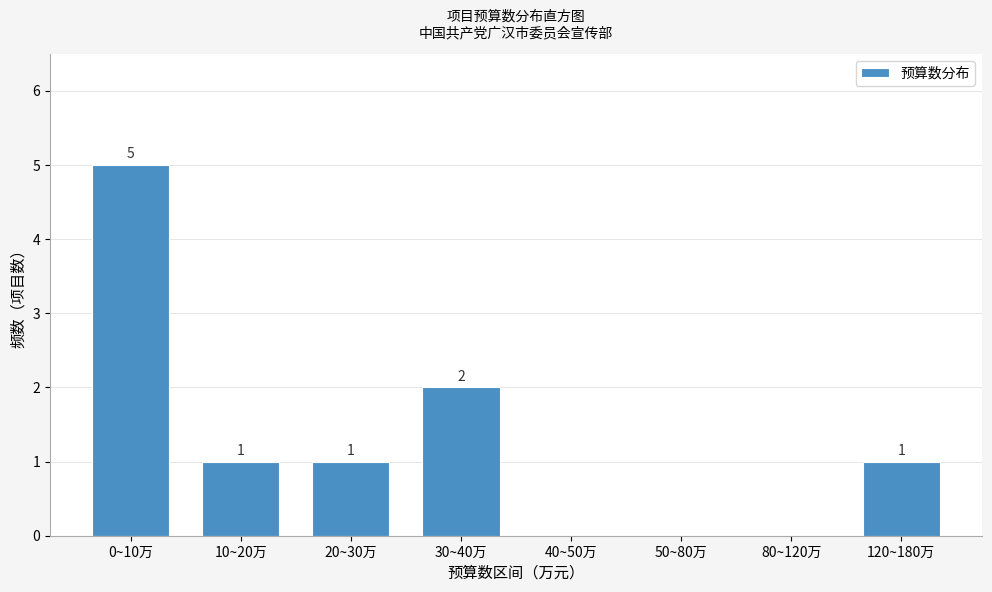

Reading left to right, transcribe all the data shown in this chart.

0~10万=5	10~20万=1	20~30万=1	30~40万=2	40~50万=0	50~80万=0	80~120万=0	120~180万=1